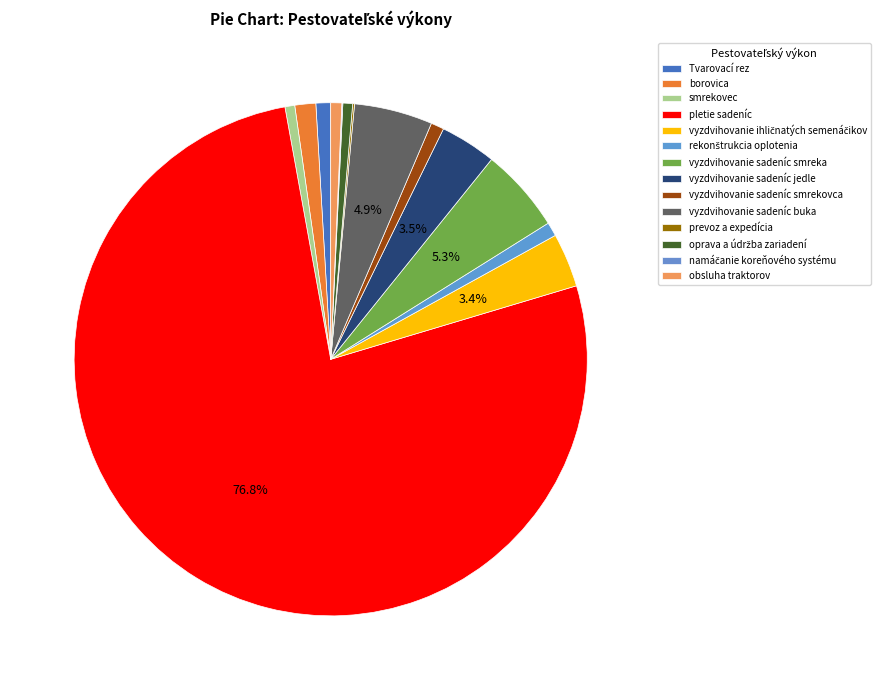

What is the change in value from rekonštrukcia oplotenia to vyzdvihovanie sadeníc smrekovca?

-46.5